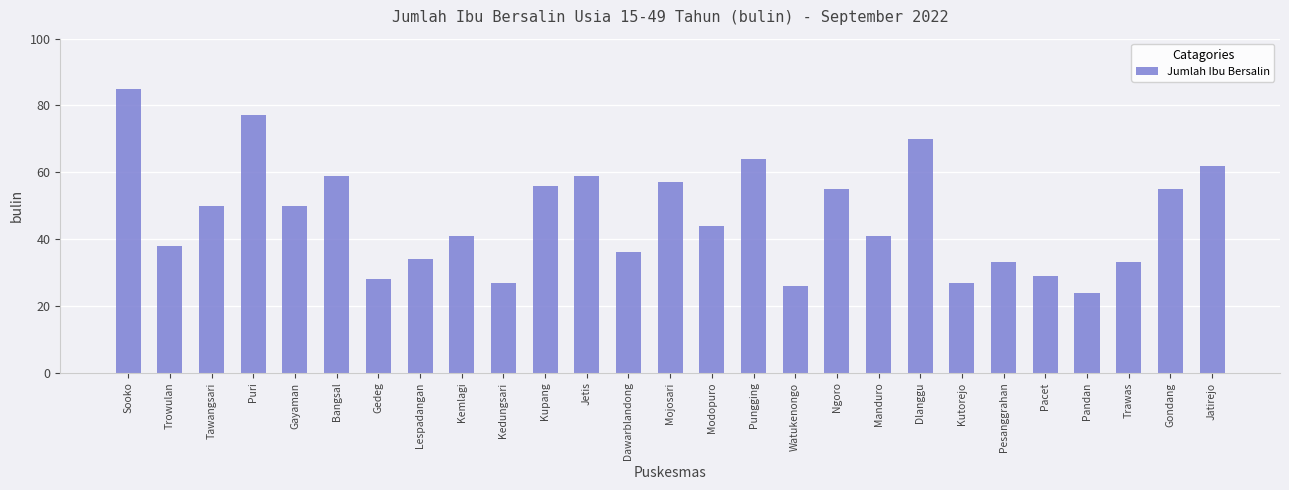

Reading right to left, extract all data points from this chart.

62	55	33	24	29	33	27	70	41	55	26	64	44	57	36	59	56	27	41	34	28	59	50	77	50	38	85